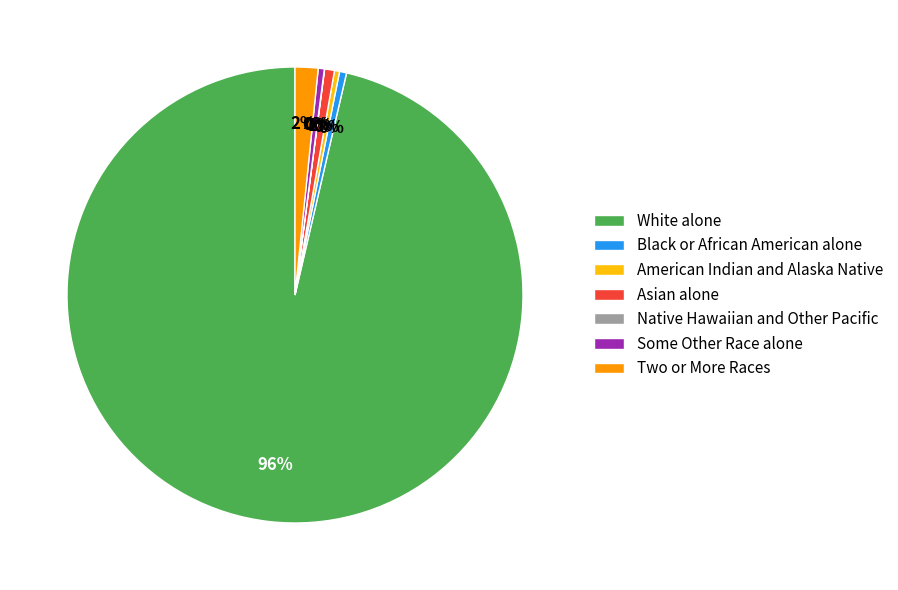

To the nearest percent, what portion does Two or More Races represent?

2%